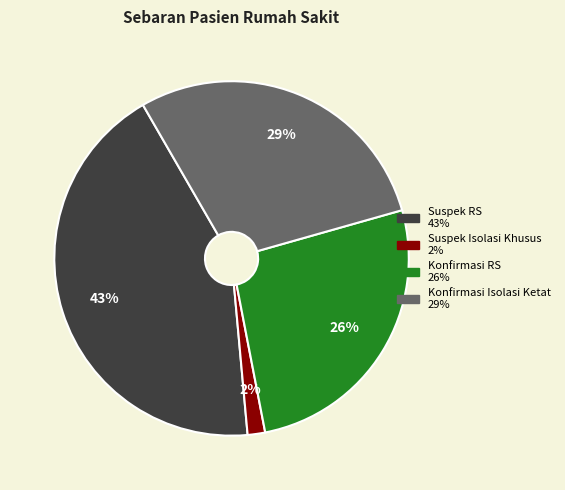

Is there a majority slice in this chart?

No